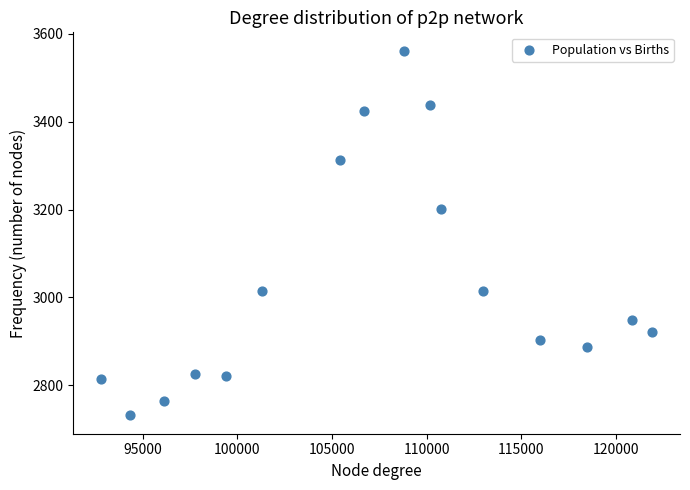

What Y value in the scatter plot is closest to 3146?

3201